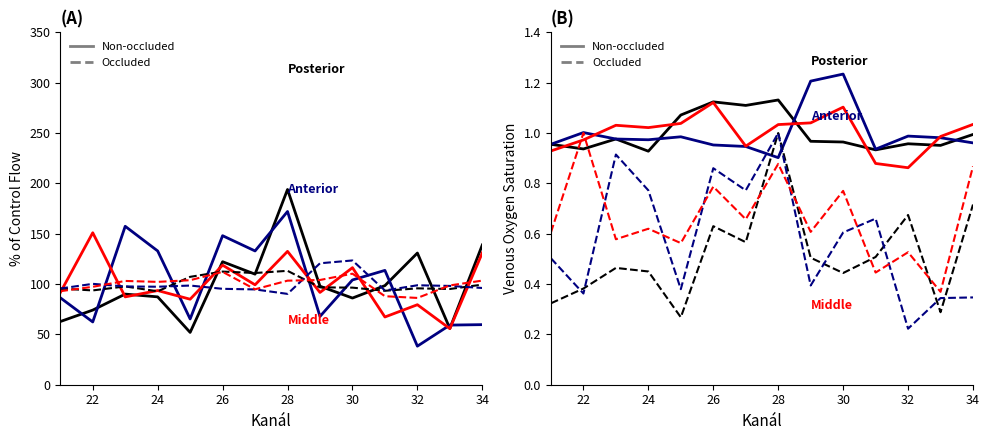

What is the value of the Middle point at the 2nd from the left?

1.0